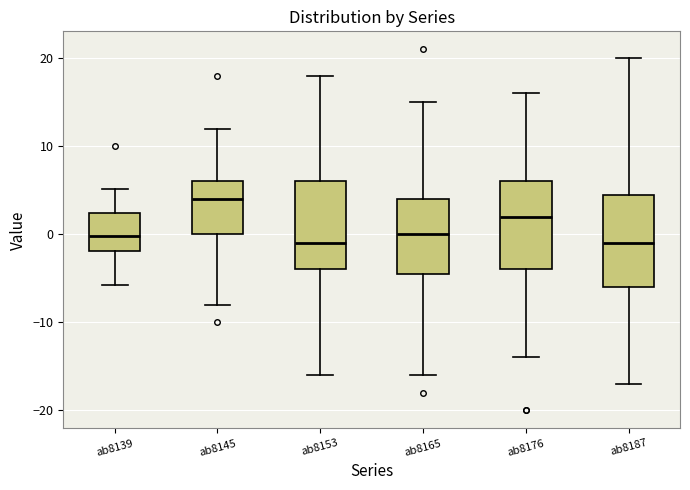

Reading left to right, transcribe this box plot: for each box, give where its median line is, the range the box spans, and where its two whiskers end, as read against the y-axis. The values are not printed on the chart, so give them approximately, as read against the axis.

ab8139: median 0, box -2 to 2, whiskers -6 to 5
ab8145: median 4, box 0 to 6, whiskers -8 to 12
ab8153: median -1, box -4 to 6, whiskers -16 to 18
ab8165: median 0, box -4 to 4, whiskers -16 to 15
ab8176: median 2, box -4 to 6, whiskers -14 to 16
ab8187: median -1, box -6 to 5, whiskers -17 to 20